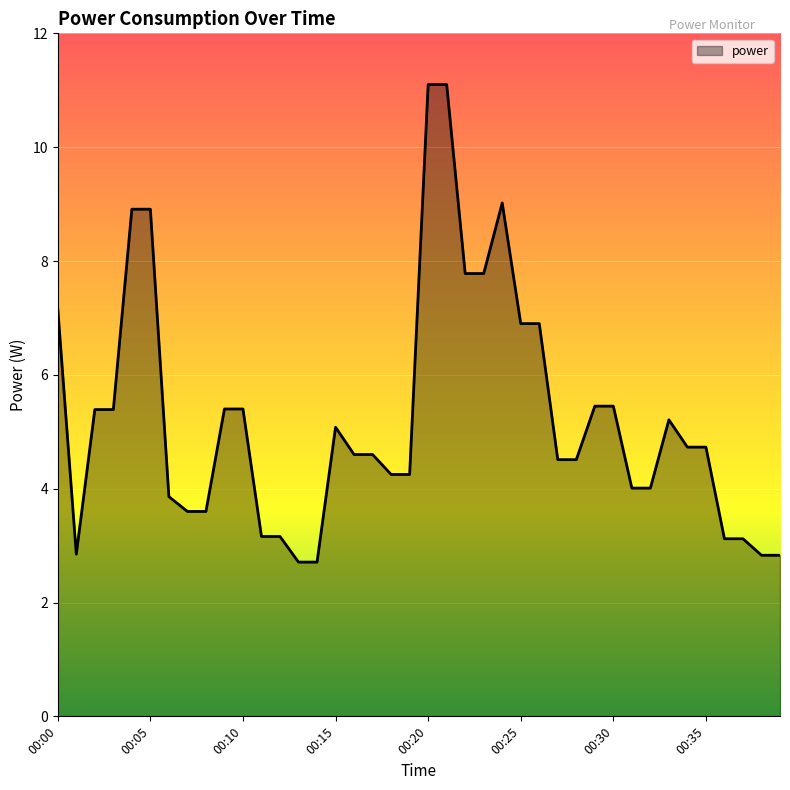

What is the maximum value shown in the chart?

11.1